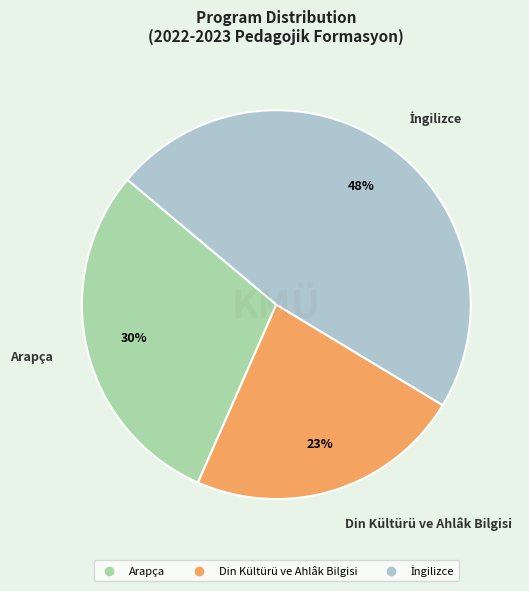

To the nearest percent, what percentage of the pie is Din Kültürü ve Ahlâk Bilgisi?

23%